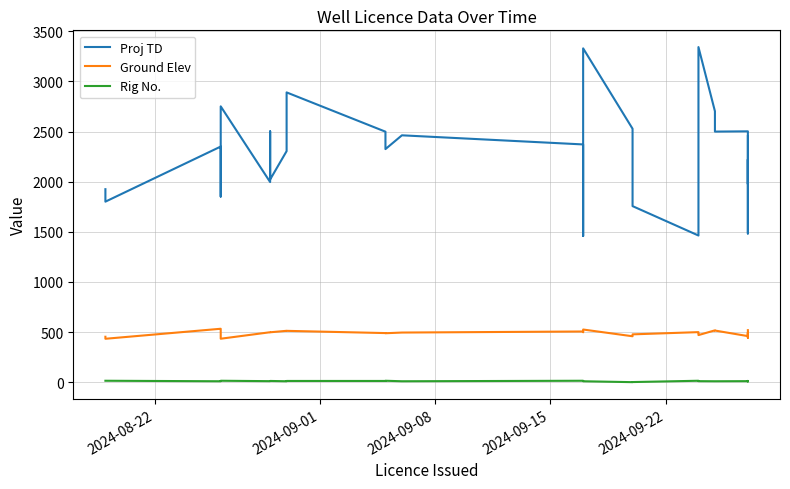

Does the chart display data point markers on the line(s)?

No